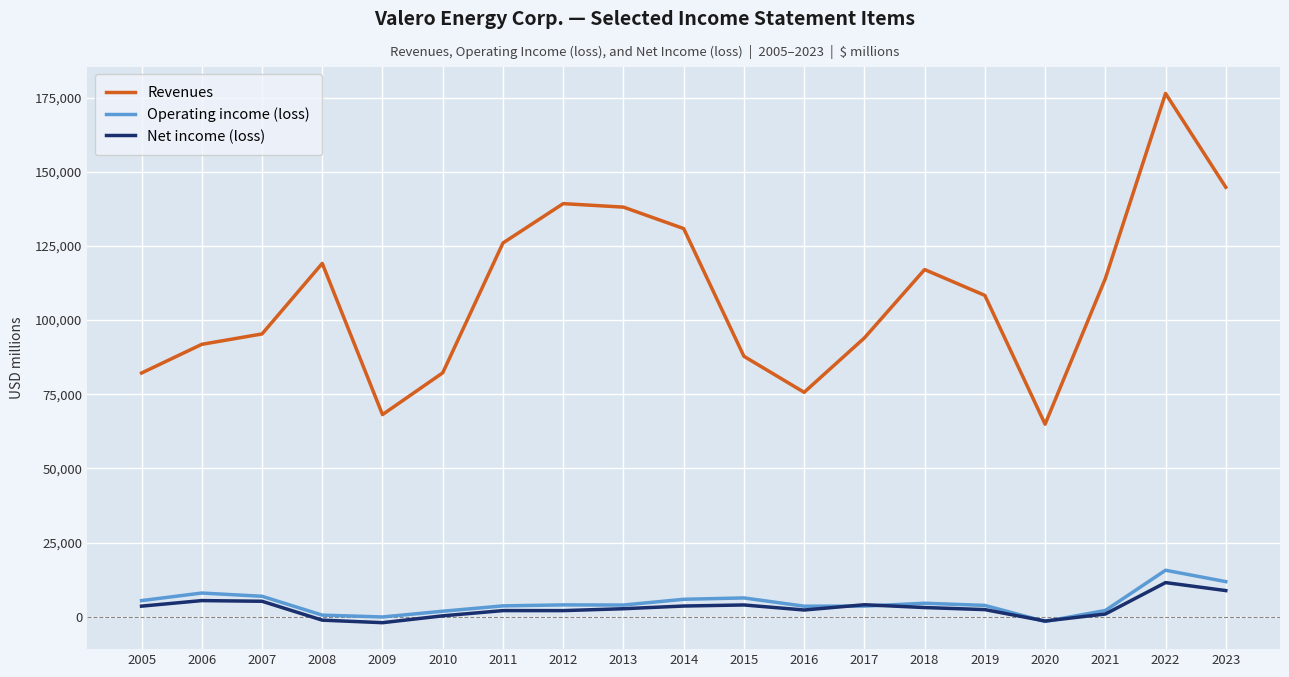

True or false: Net income (loss) and Revenues intersect in this chart.

False